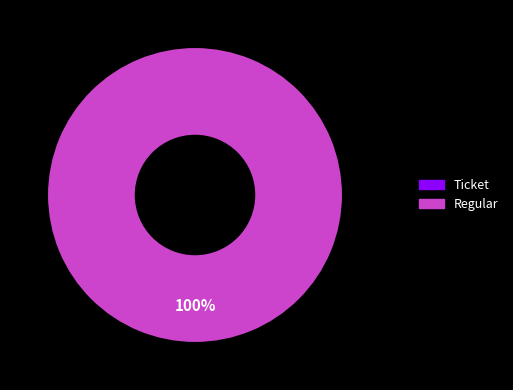

Does Ticket represent more than half of the total?

No